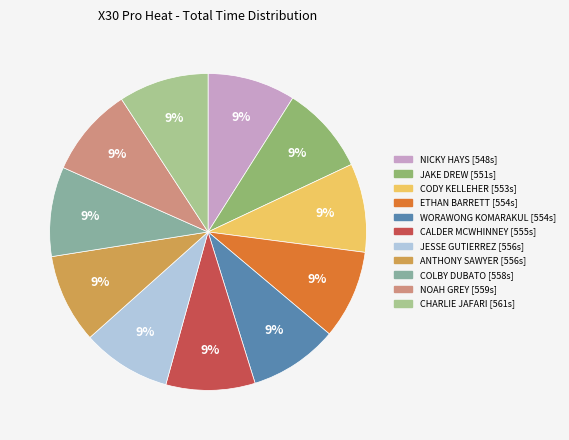

Does JESSE GUTIERREZ represent more than half of the total?

No